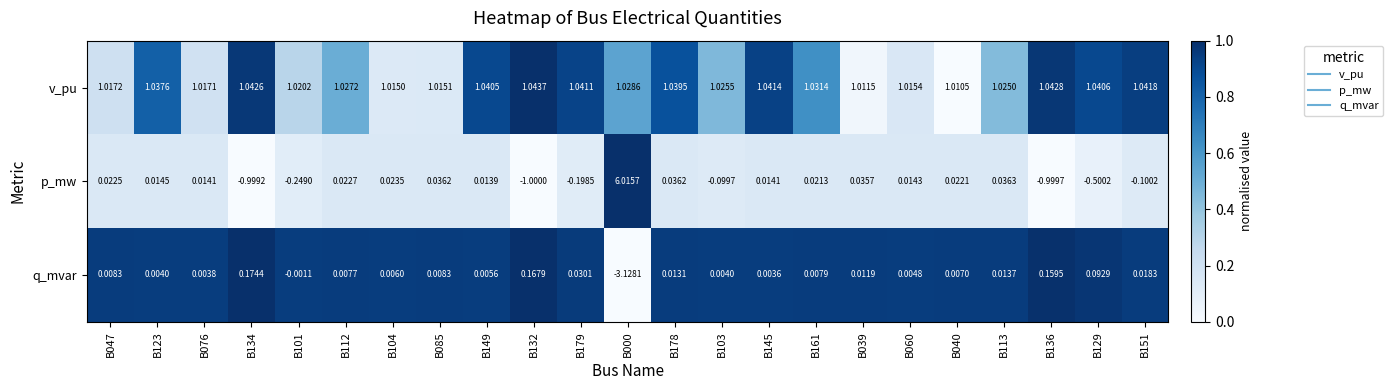

Is the value of p_mw at B134 greater than the value of q_mvar at B085?

No